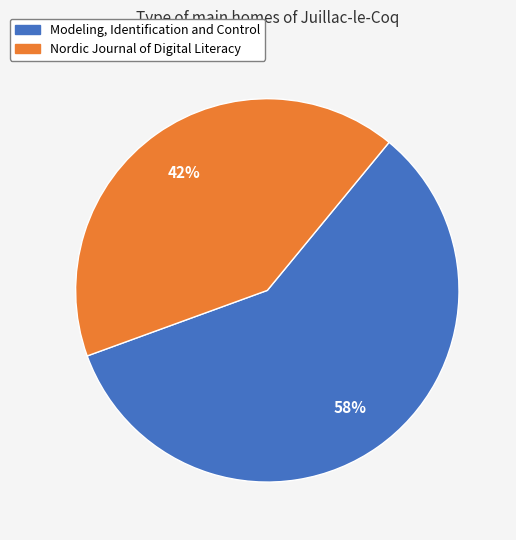

To the nearest percent, what portion does Nordic Journal of Digital Literacy represent?

42%